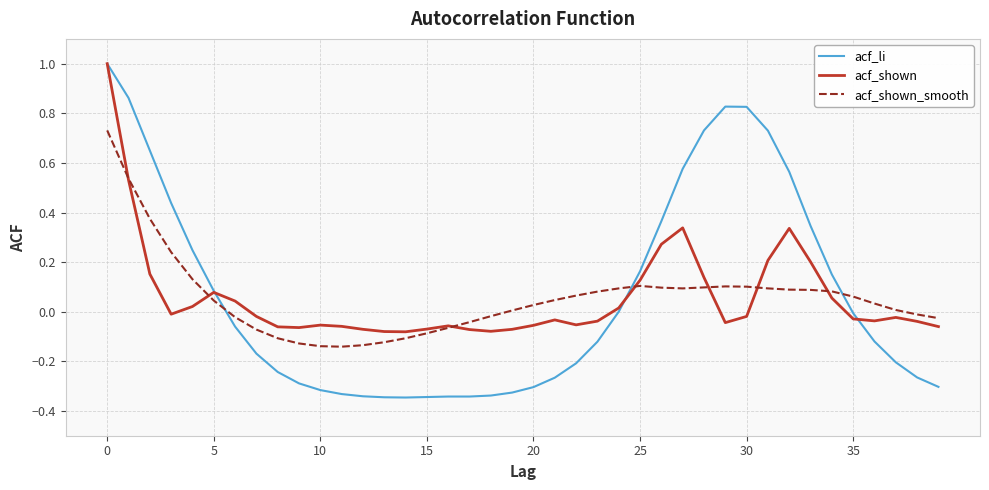

What is the highest value of the acf_shown series?

1.0